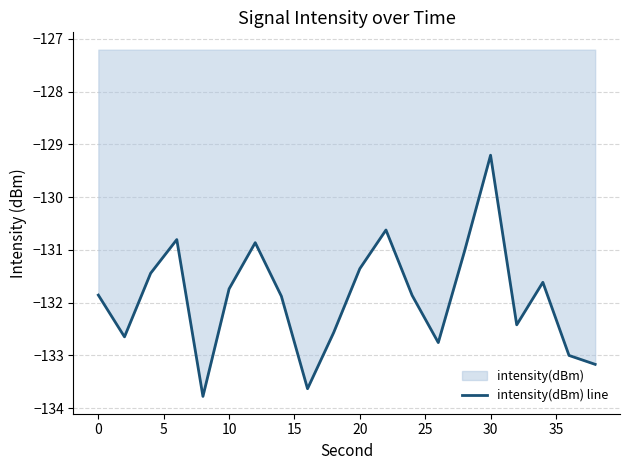

The value at 20 is -131.4. True or false?

True